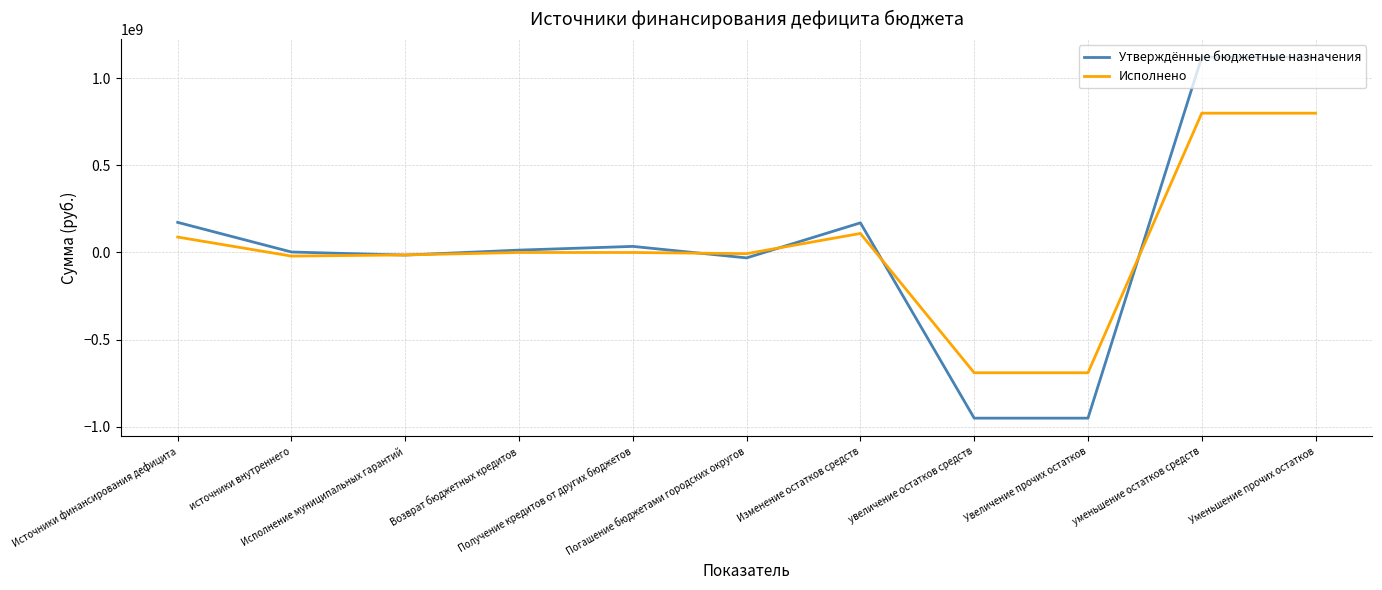

Where is Утверждённые бюджетные назначения nearest to the value 85109487?

Получение кредитов от других бюджетов